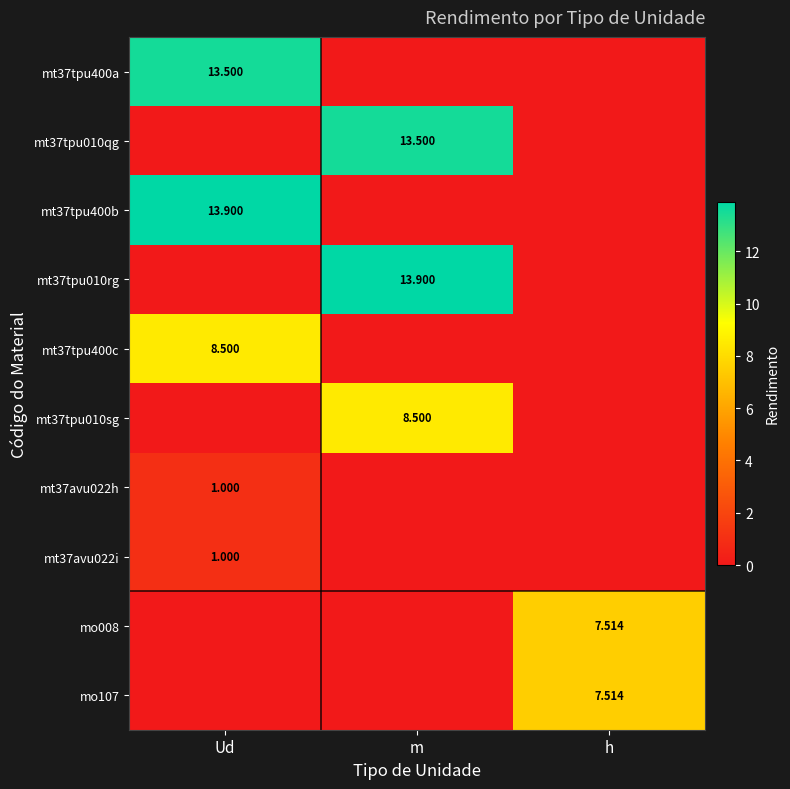

Count the mt37avu022h values in the range 0 to 1.

3